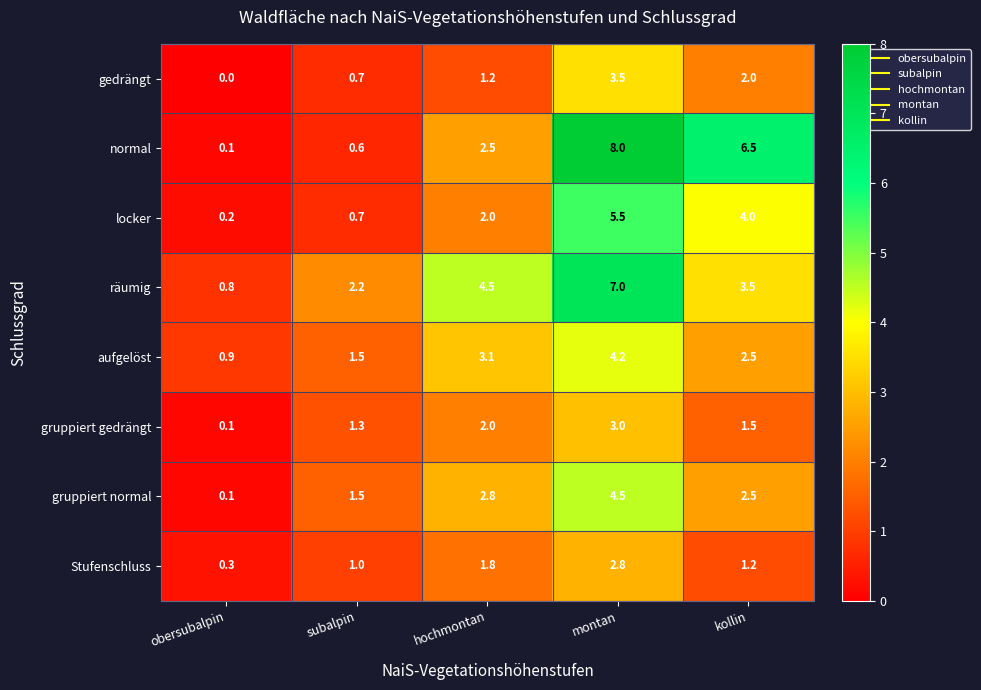

Which series changed the most between hochmontan and montan?

normal